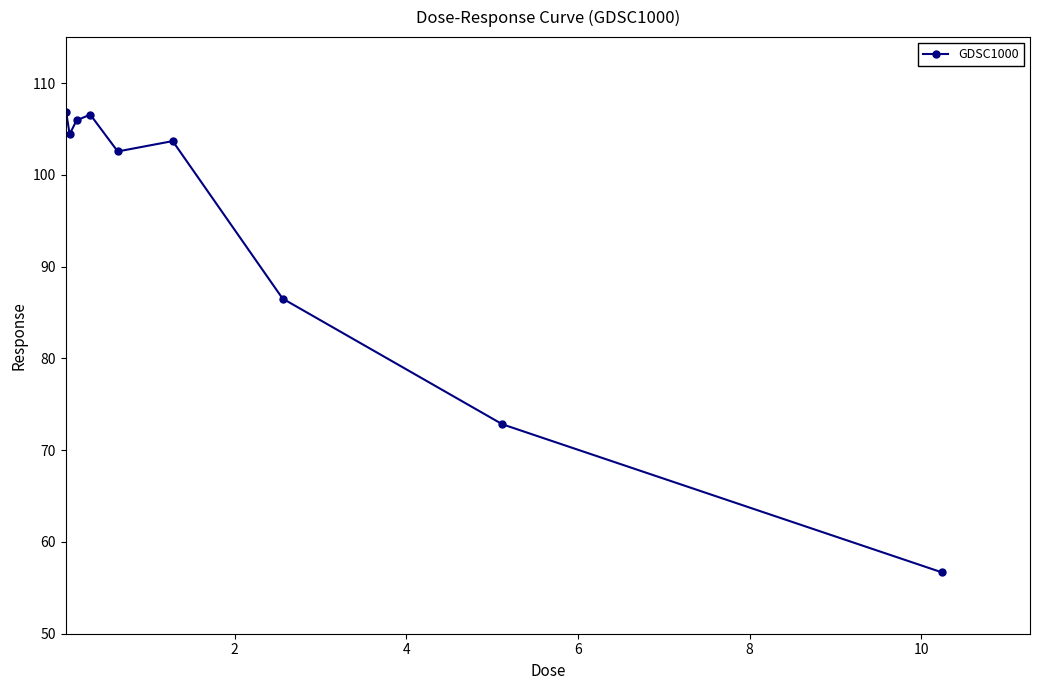

How many lines are shown in the chart?

1